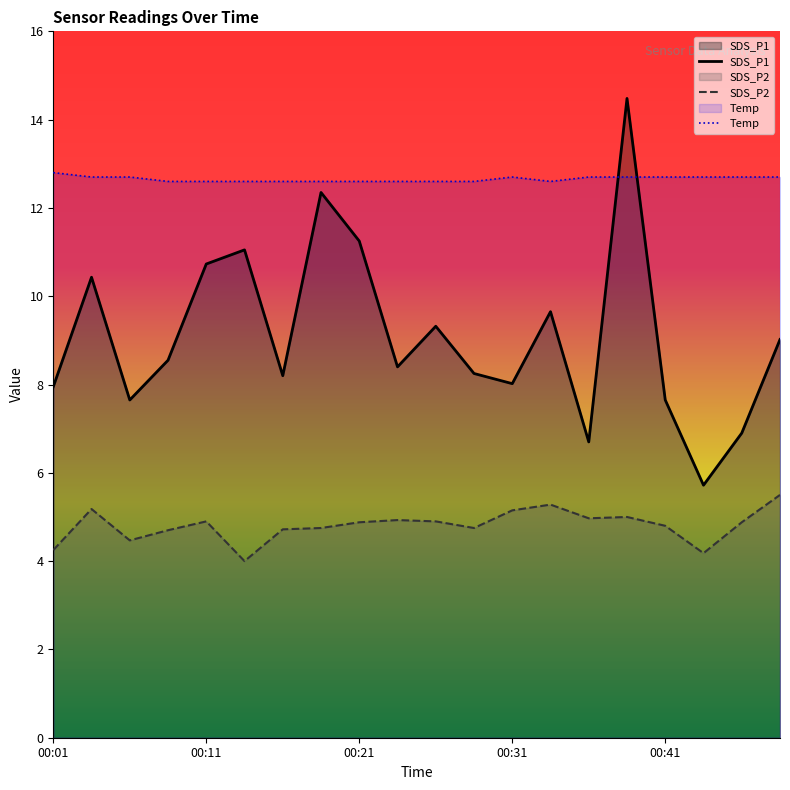

How many series are shown in this chart?

3